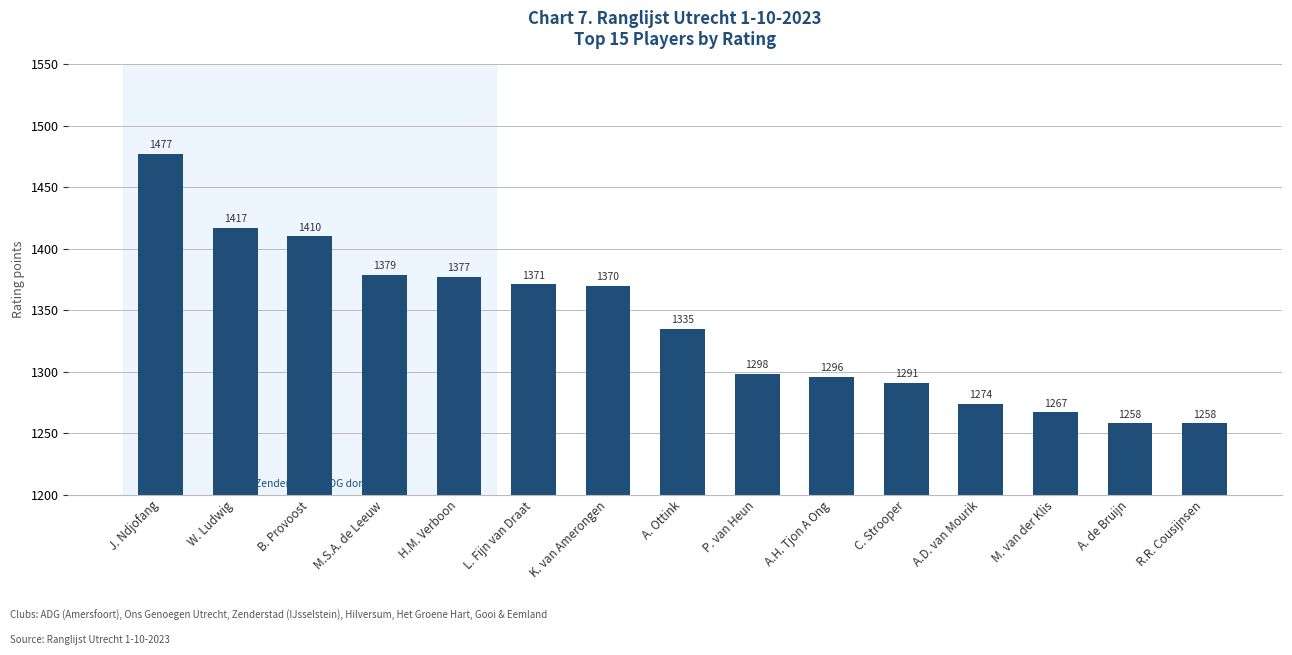

Reading left to right, transcribe all the data shown in this chart.

J. Ndjofang=1477	W. Ludwig=1417	B. Provoost=1410	M.S.A. de Leeuw=1379	H.M. Verboon=1377	L. Fijn van Draat=1371	K. van Amerongen=1370	A. Ottink=1335	P. van Heun=1298	A.H. Tjon A Ong=1296	C. Strooper=1291	A.D. van Mourik=1274	M. van der Klis=1267	A. de Bruijn=1258	R.R. Cousijnsen=1258